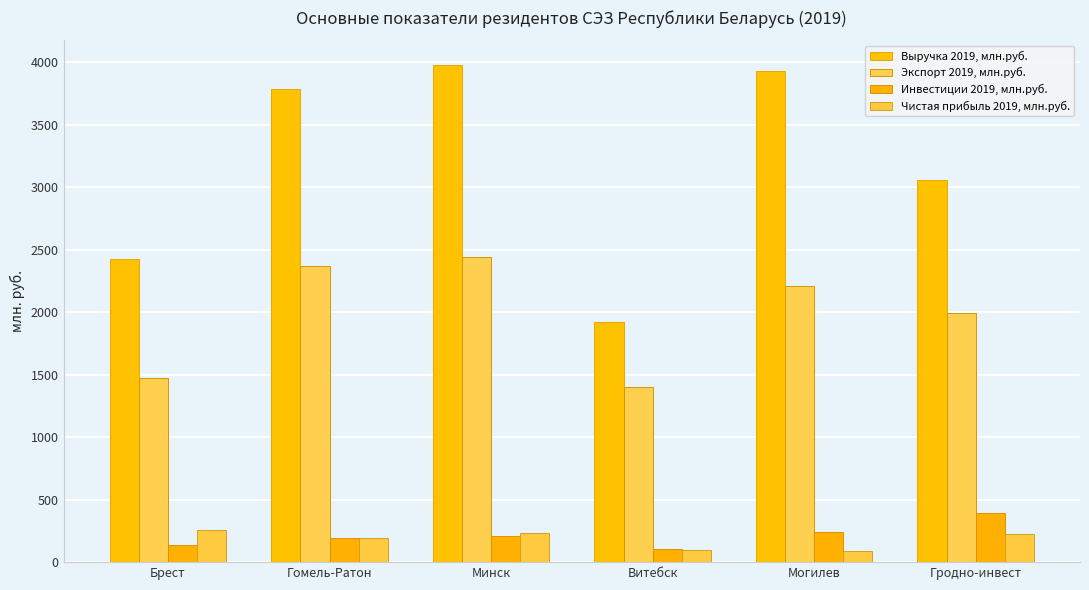

Where does the Чистая прибыль 2019, млн.руб. series first go above 226?

Брест